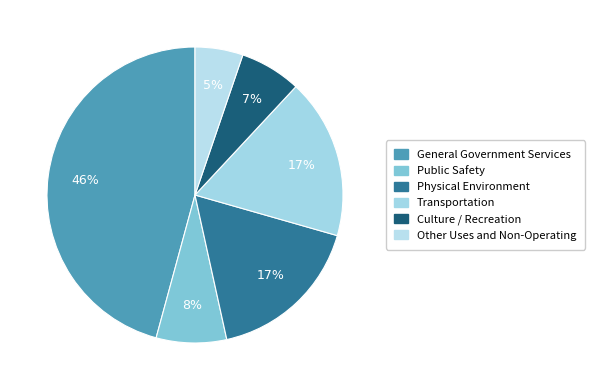

Approximately how many times larger is the value at Culture / Recreation compared to Other Uses and Non-Operating?

1.3